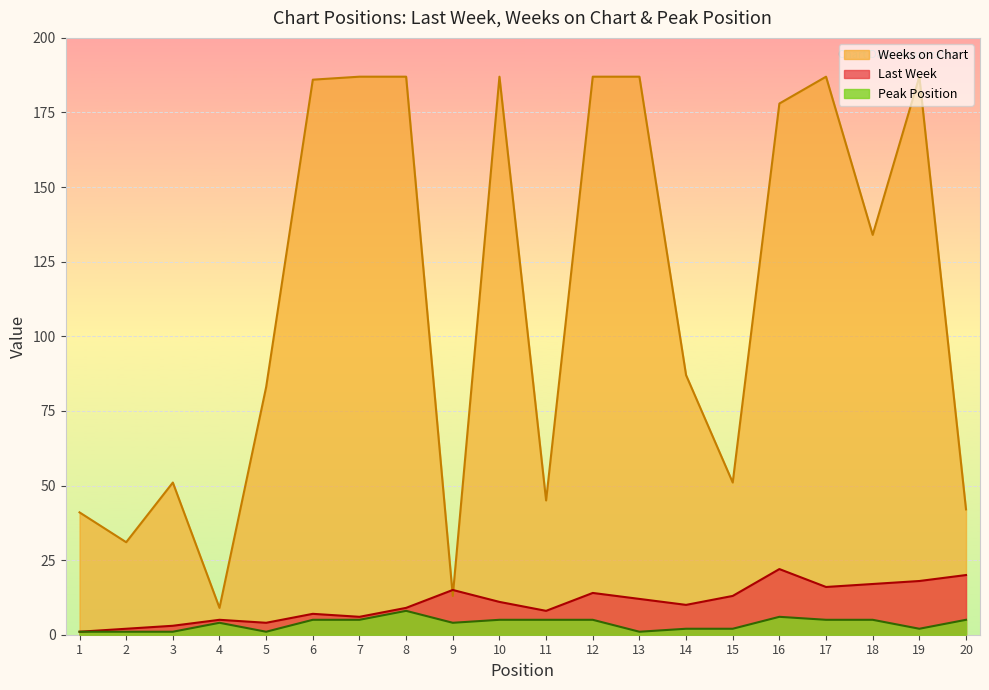

At which category does Last Week reach its first local valley?

5